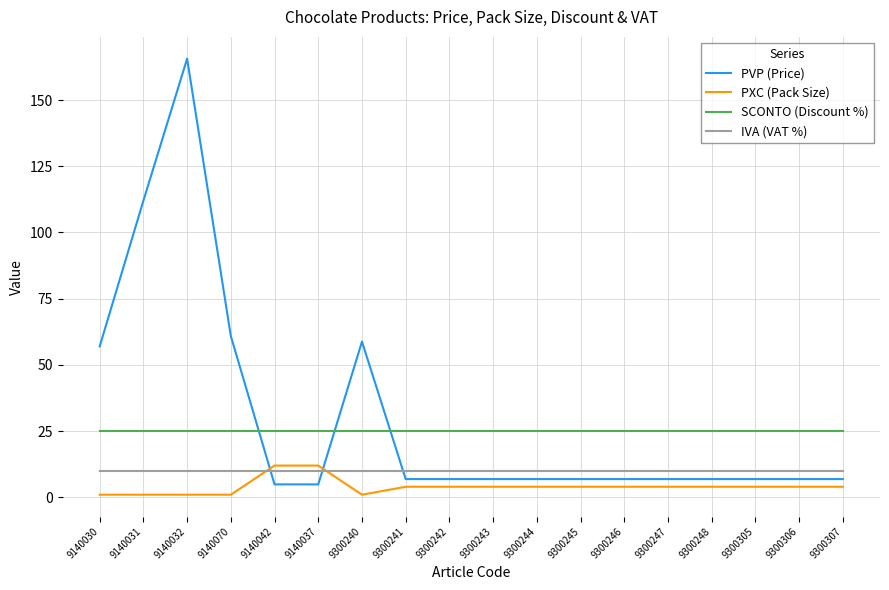

Which series ends up on top after the final intersection of PXC (Pack Size) and PVP (Price)?

PVP (Price)